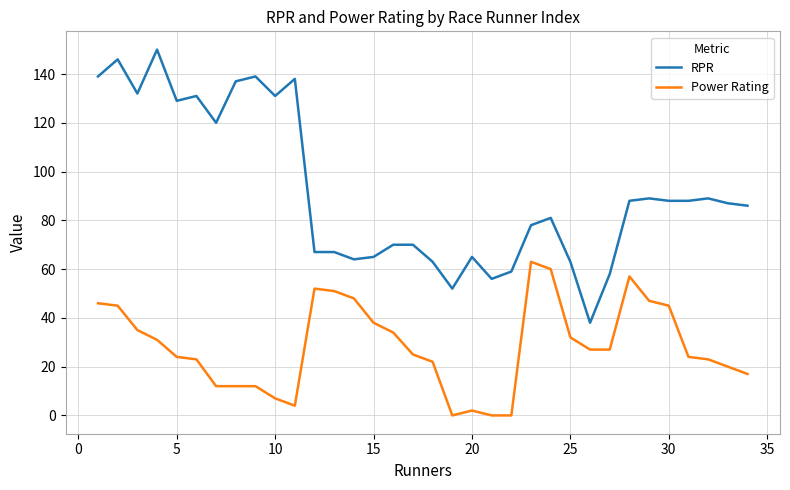

True or false: Power Rating and RPR cross at least once.

False